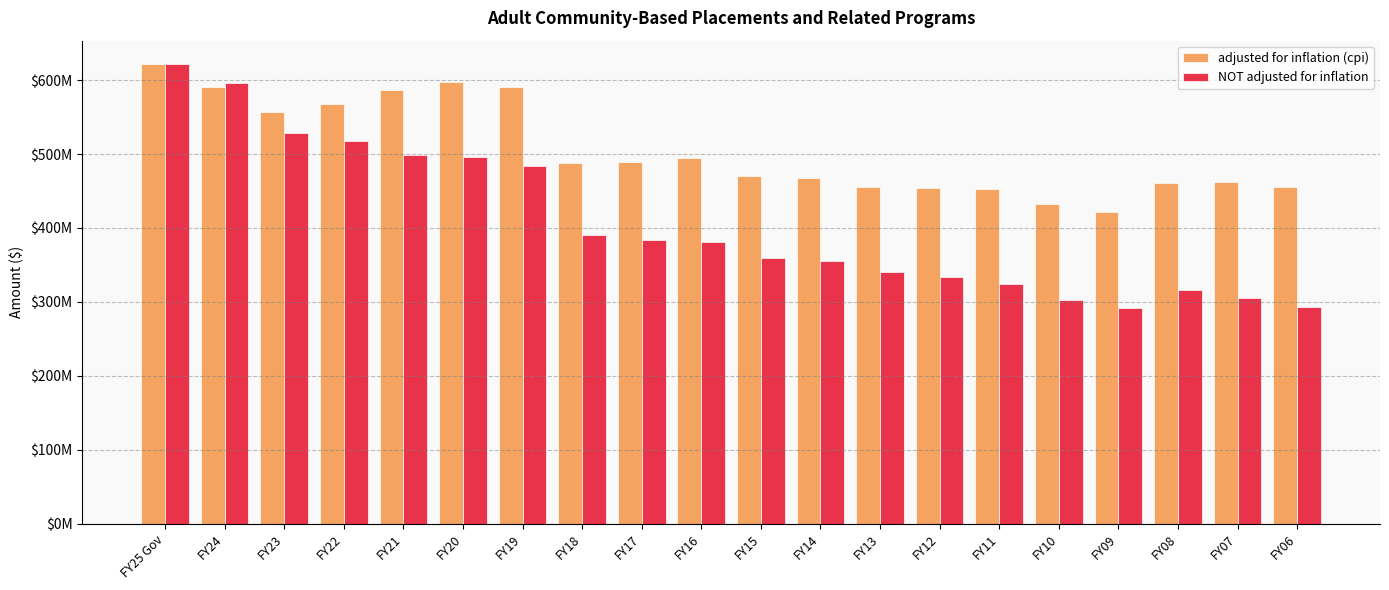

Are the bars horizontal?

No